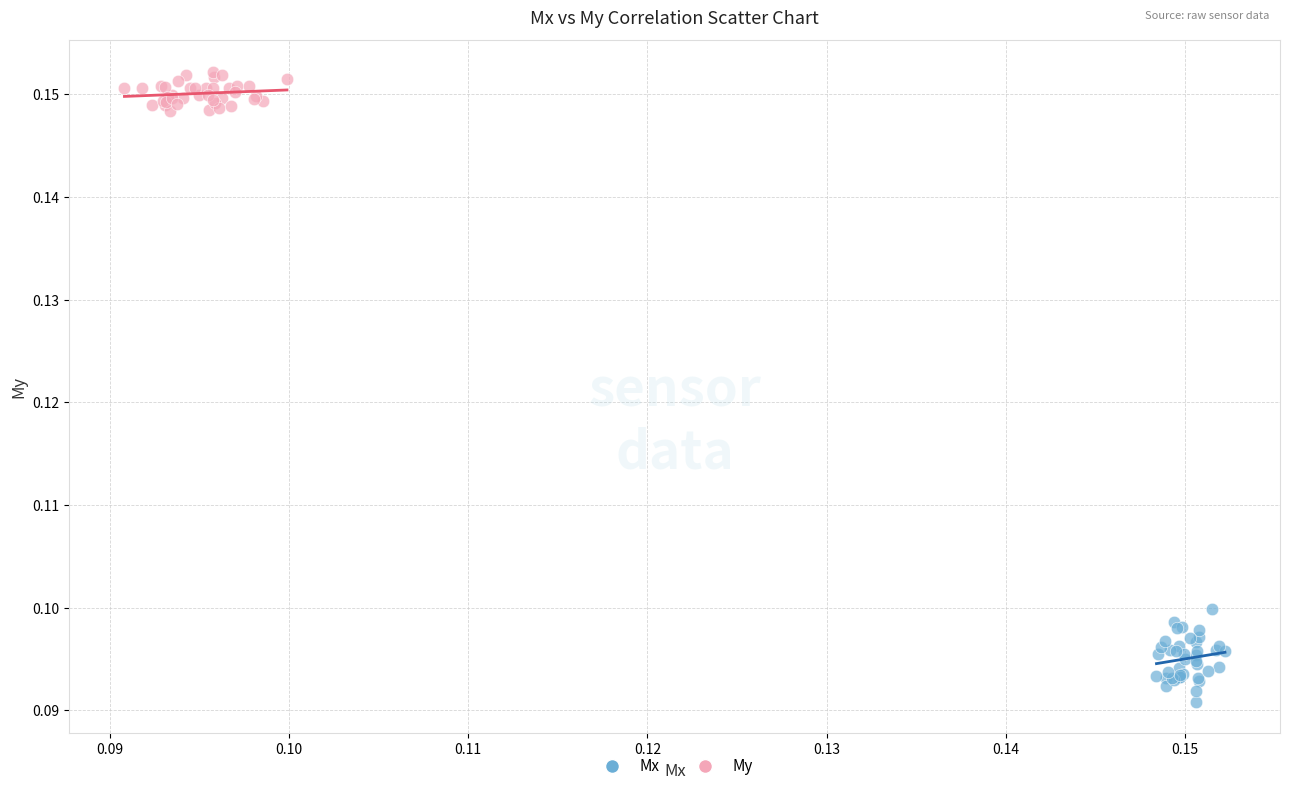

Which series reaches the minimum Y coordinate?

Mx